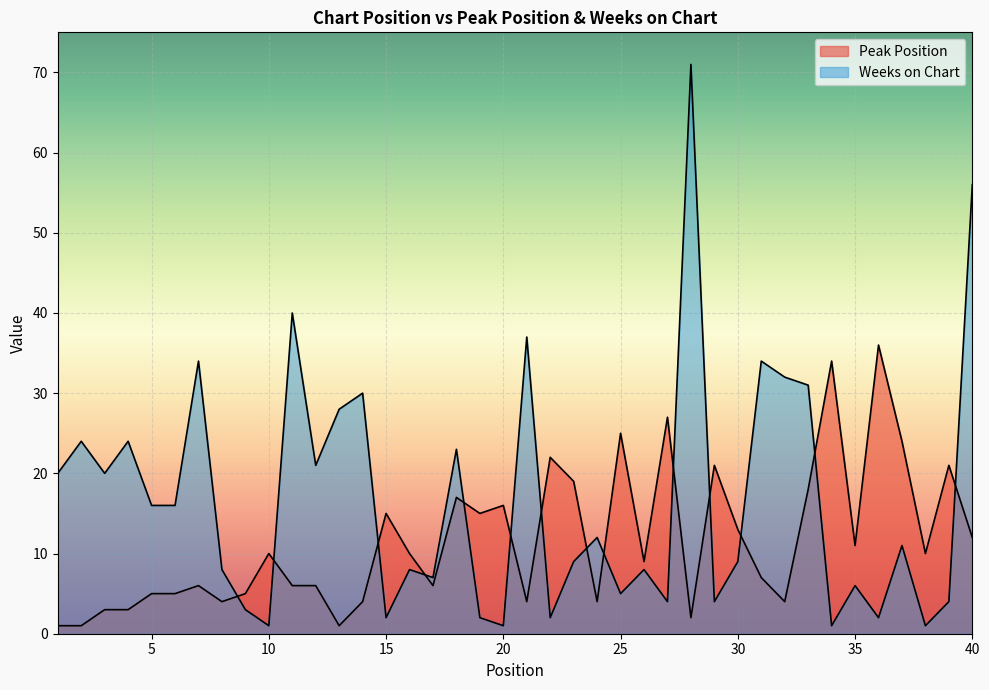

Does the chart display data point markers on the line(s)?

No